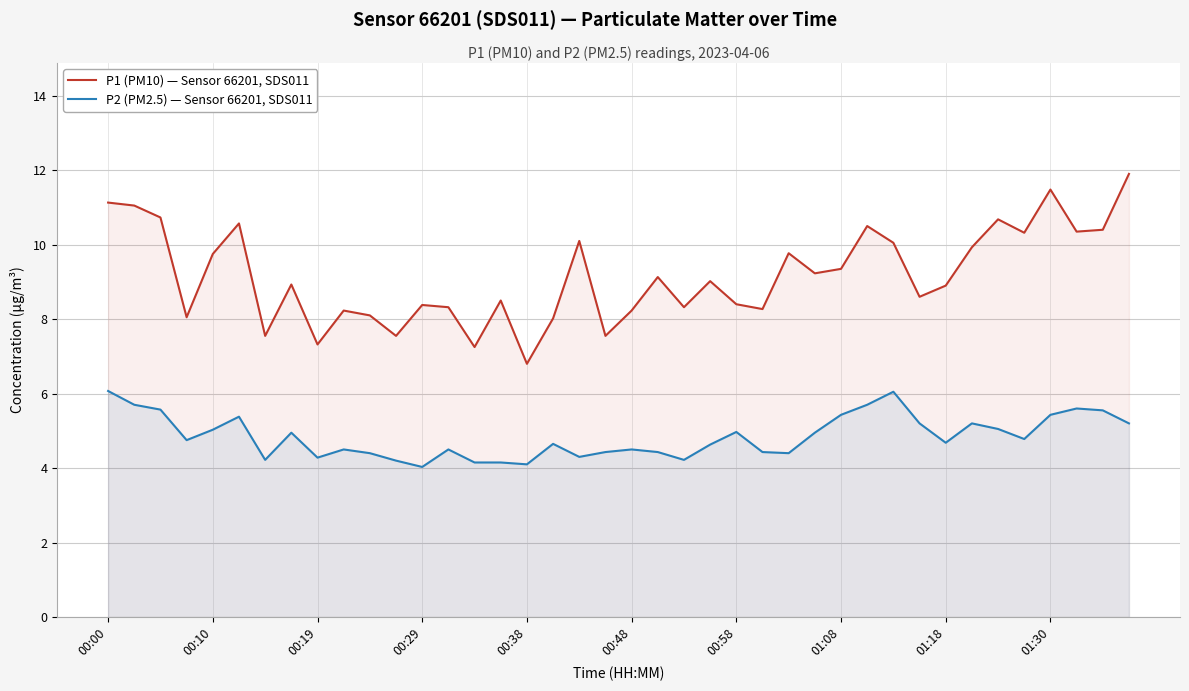

Which series has the largest range (max minus min)?

P1 (PM10) — Sensor 66201, SDS011